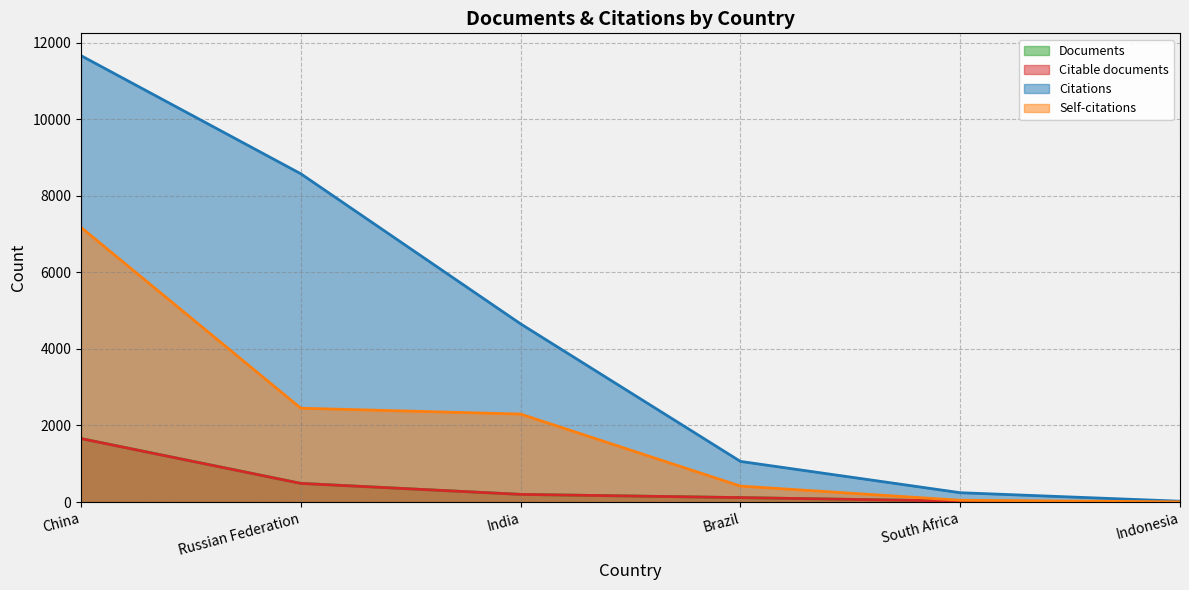

At which label does Self-citations first exceed 2298?

China